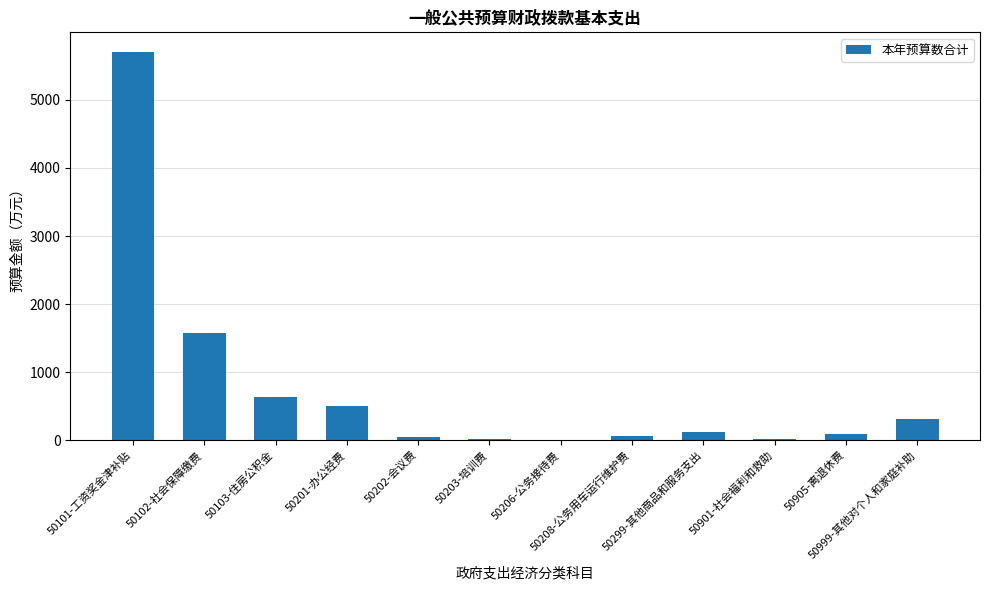

What is the difference between the values at 50999-其他对个人和家庭补助 and 50201-办公经费?

189.9